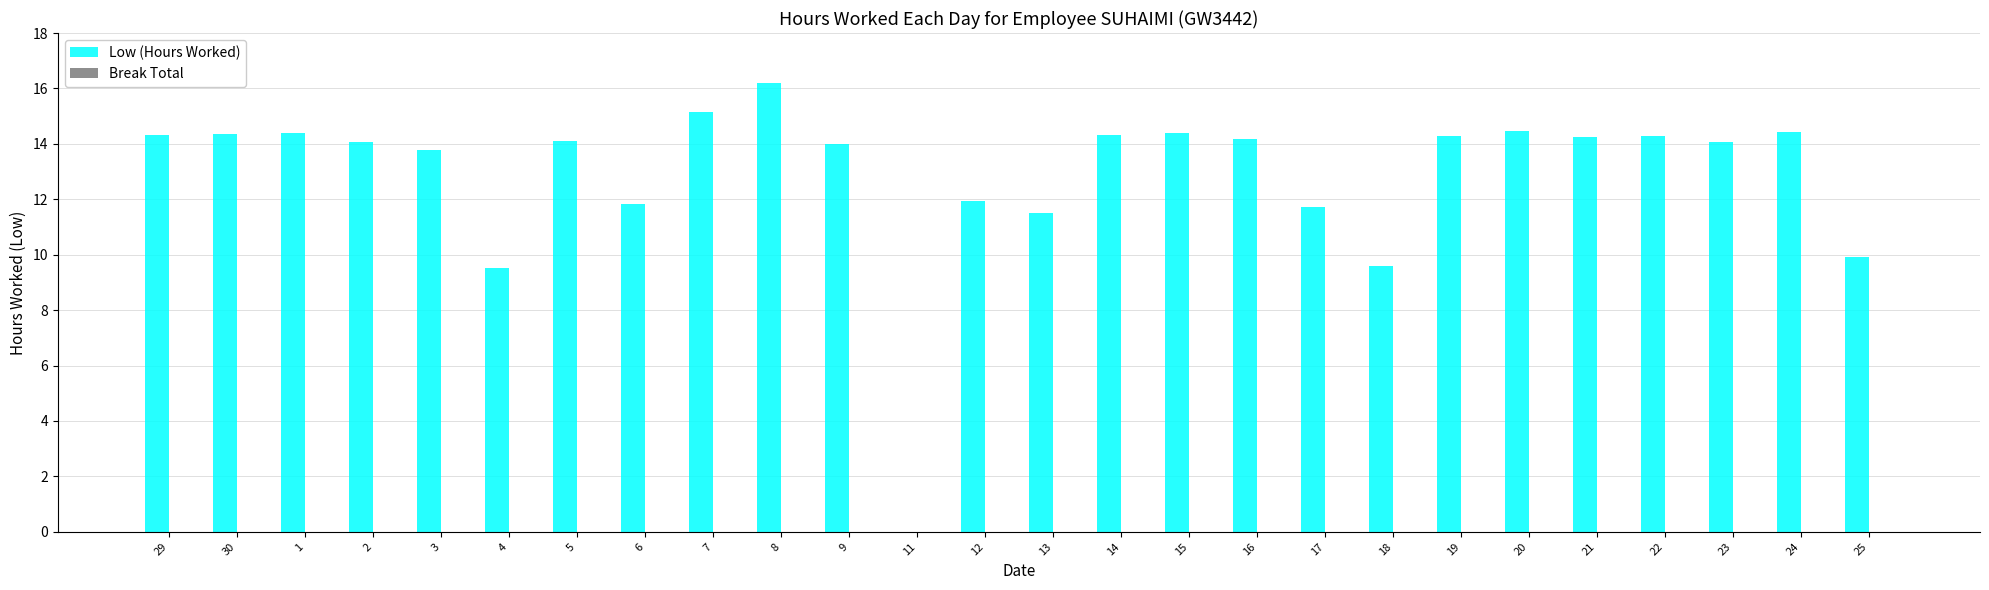

Which label corresponds to the largest value in the chart?

8